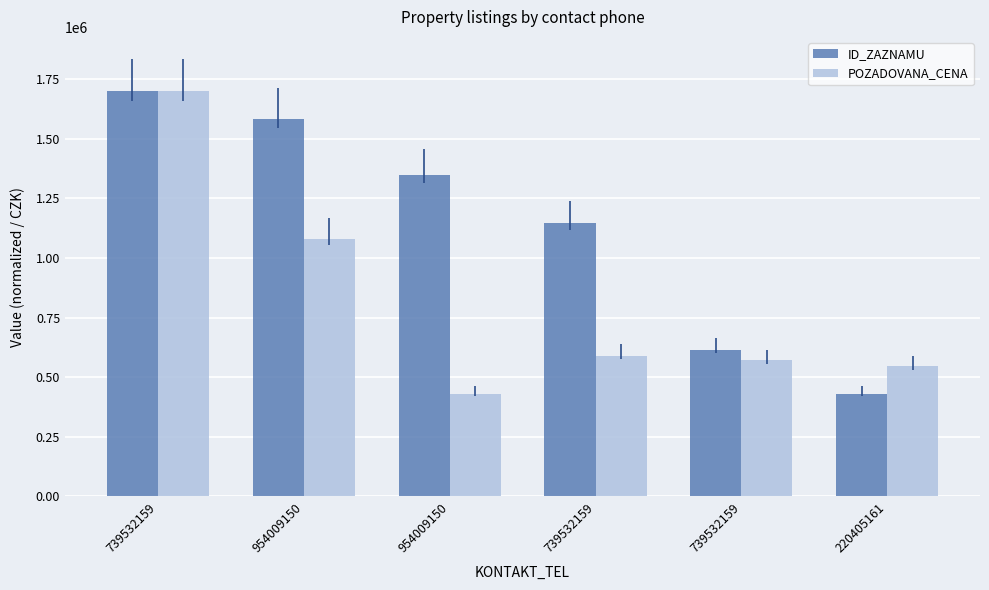

Which series changed the most between 739532159 and 739532159?

POZADOVANA_CENA